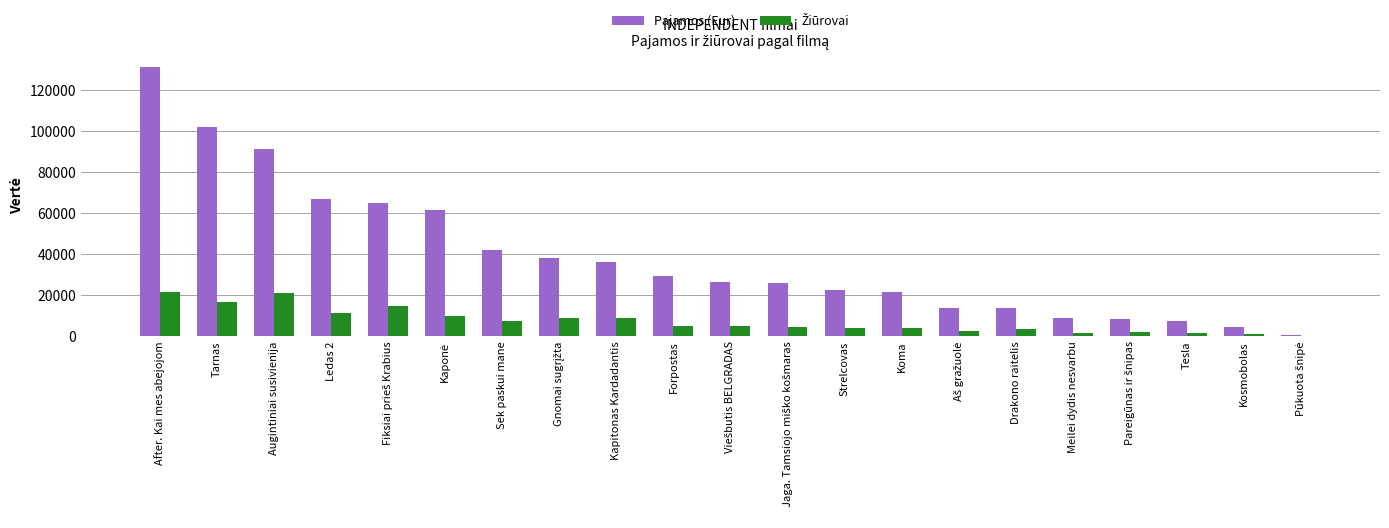

What is the total value across all series at Augintiniai susivienija?

112046